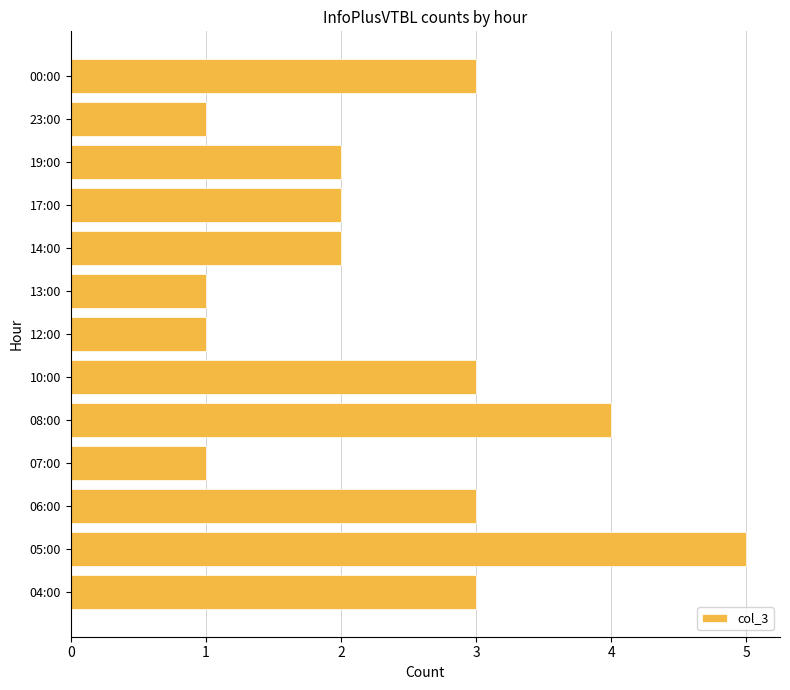

How many categories are shown in the chart?

13